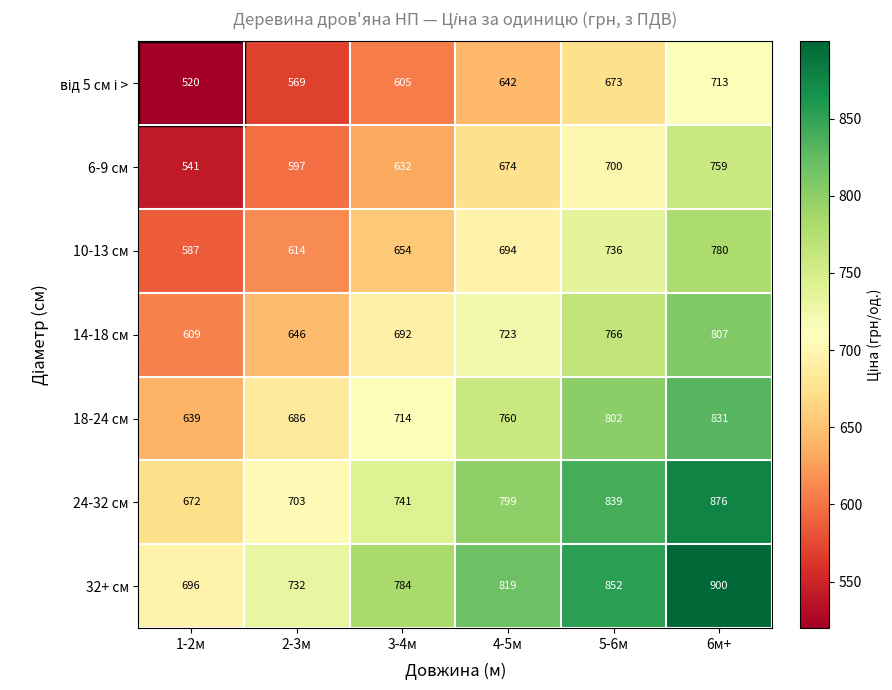

The 32+ см series shows 1455 at 6м+. True or false?

False